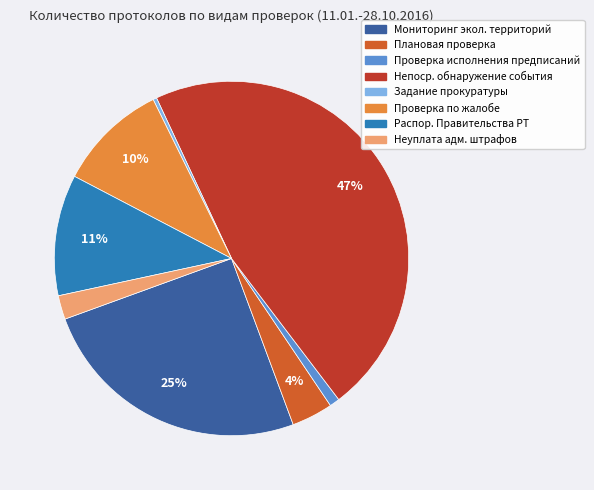

Does Проверка по жалобе represent more than half of the total?

No